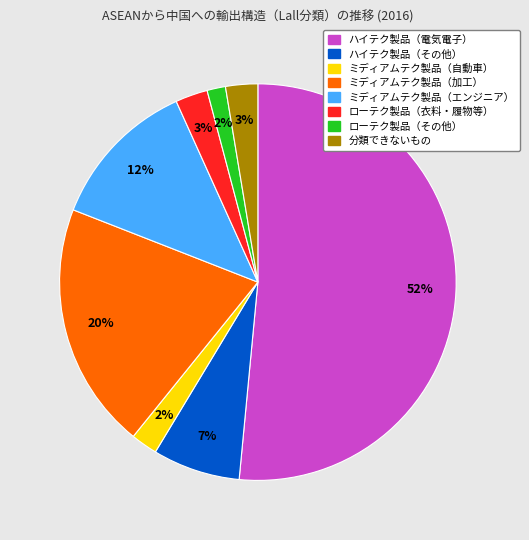

To the nearest percent, what is the average slice percentage?

12%